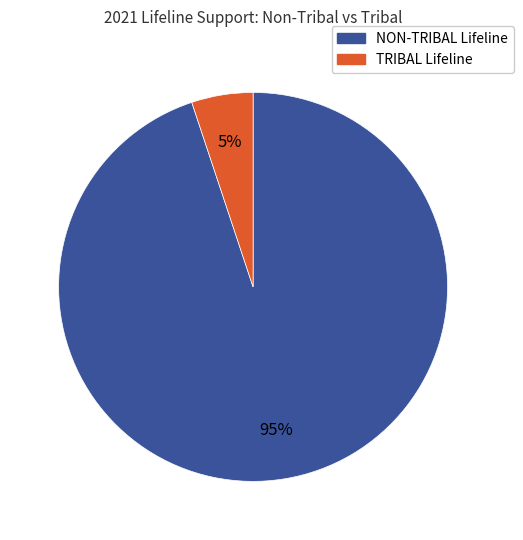

How many segments does this pie chart have?

2